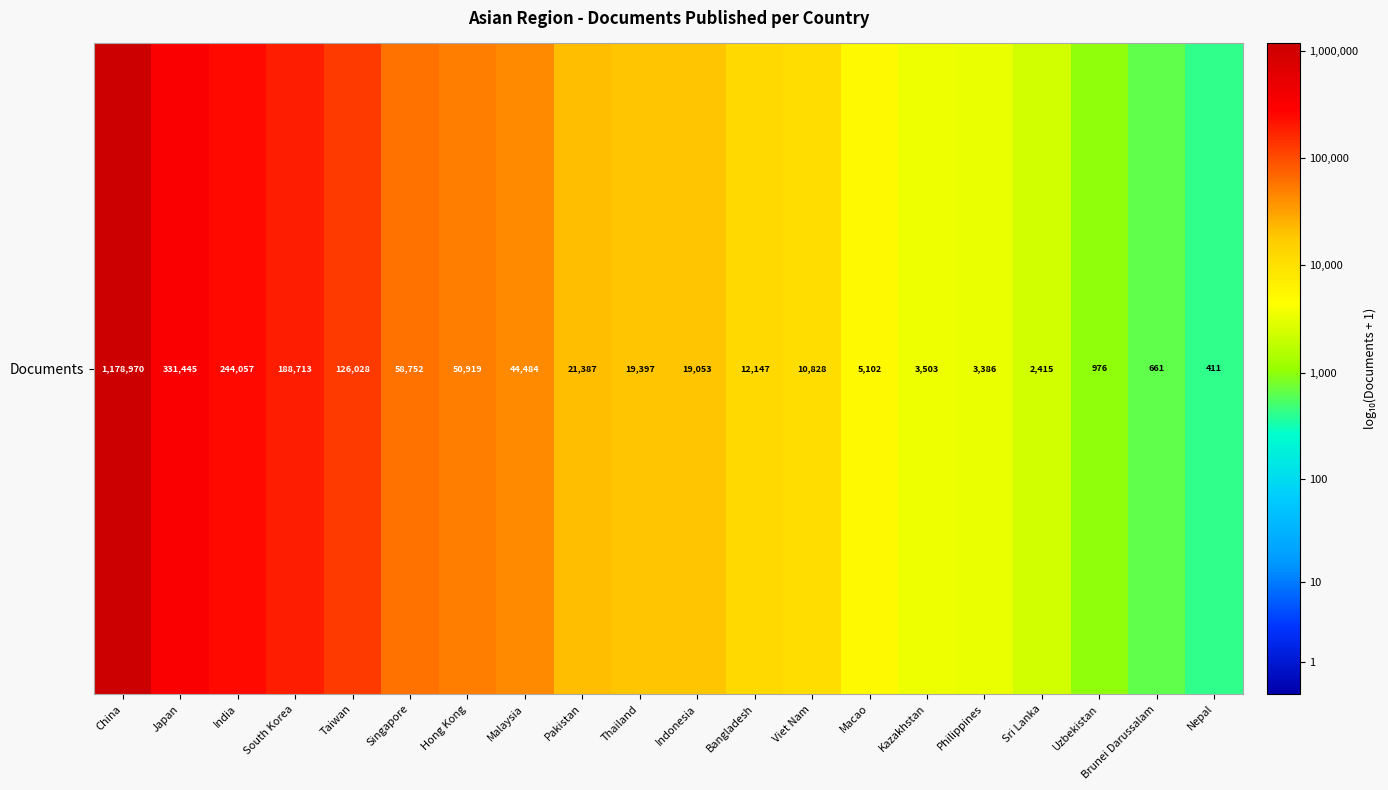

What is the ratio of the value at Macao to the value at Philippines?

1.1